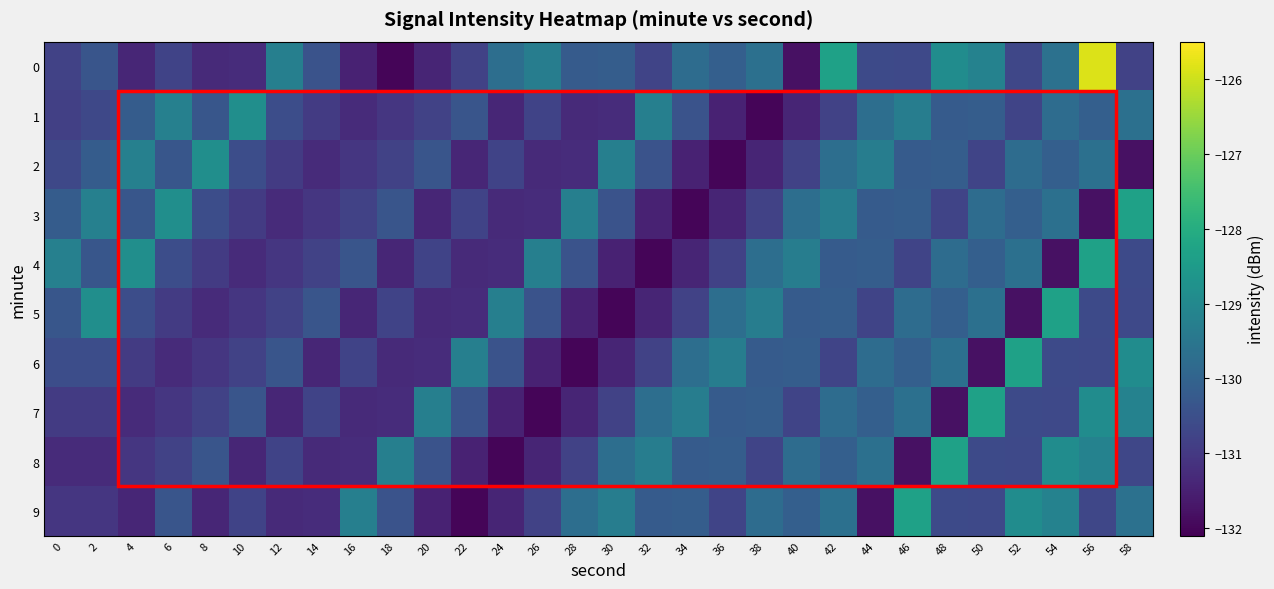

Reading left to right, list all the values displayed in this chart.

0: 0=-130.8	2=-130.3	4=-131.4	6=-130.8	8=-131.3	10=-131.3	12=-129.3	14=-130.4	16=-131.5	18=-132.0	20=-131.4	22=-130.8	24=-129.7	26=-129.3	28=-130.2	30=-130.1	32=-130.7	34=-129.8	36=-130.1	38=-129.7	40=-131.8	42=-128.3	44=-130.6	46=-130.6	48=-128.9	50=-129.2	52=-130.7	54=-129.6	56=-125.9	58=-130.8
1: 0=-130.9	2=-130.7	4=-130.2	6=-129.2	8=-130.3	10=-128.8	12=-130.5	14=-130.9	16=-131.3	18=-131.0	20=-130.8	22=-130.3	24=-131.4	26=-130.8	28=-131.3	30=-131.3	32=-129.3	34=-130.4	36=-131.5	38=-132.0	40=-131.4	42=-130.8	44=-129.7	46=-129.3	48=-130.2	50=-130.1	52=-130.7	54=-129.8	56=-130.1	58=-129.7
2: 0=-130.7	2=-130.2	4=-129.2	6=-130.3	8=-128.8	10=-130.5	12=-130.9	14=-131.3	16=-131.0	18=-130.8	20=-130.3	22=-131.4	24=-130.8	26=-131.3	28=-131.3	30=-129.3	32=-130.4	34=-131.5	36=-132.0	38=-131.4	40=-130.8	42=-129.7	44=-129.3	46=-130.2	48=-130.1	50=-130.7	52=-129.8	54=-130.1	56=-129.7	58=-131.8
3: 0=-130.2	2=-129.2	4=-130.3	6=-128.8	8=-130.5	10=-130.9	12=-131.3	14=-131.0	16=-130.8	18=-130.3	20=-131.4	22=-130.8	24=-131.3	26=-131.3	28=-129.3	30=-130.4	32=-131.5	34=-132.0	36=-131.4	38=-130.8	40=-129.7	42=-129.3	44=-130.2	46=-130.1	48=-130.7	50=-129.8	52=-130.1	54=-129.7	56=-131.8	58=-128.3
4: 0=-129.2	2=-130.3	4=-128.8	6=-130.5	8=-130.9	10=-131.3	12=-131.0	14=-130.8	16=-130.3	18=-131.4	20=-130.8	22=-131.3	24=-131.3	26=-129.3	28=-130.4	30=-131.5	32=-132.0	34=-131.4	36=-130.8	38=-129.7	40=-129.3	42=-130.2	44=-130.1	46=-130.7	48=-129.8	50=-130.1	52=-129.7	54=-131.8	56=-128.3	58=-130.6
5: 0=-130.3	2=-128.8	4=-130.5	6=-130.9	8=-131.3	10=-131.0	12=-130.8	14=-130.3	16=-131.4	18=-130.8	20=-131.3	22=-131.3	24=-129.3	26=-130.4	28=-131.5	30=-132.0	32=-131.4	34=-130.8	36=-129.7	38=-129.3	40=-130.2	42=-130.1	44=-130.7	46=-129.8	48=-130.1	50=-129.7	52=-131.8	54=-128.3	56=-130.6	58=-130.6
6: 0=-130.5	2=-130.5	4=-130.9	6=-131.3	8=-131.0	10=-130.8	12=-130.3	14=-131.4	16=-130.8	18=-131.3	20=-131.3	22=-129.3	24=-130.4	26=-131.5	28=-132.0	30=-131.4	32=-130.8	34=-129.7	36=-129.3	38=-130.2	40=-130.1	42=-130.7	44=-129.8	46=-130.1	48=-129.7	50=-131.8	52=-128.3	54=-130.6	56=-130.6	58=-128.9
7: 0=-130.9	2=-130.9	4=-131.3	6=-131.0	8=-130.8	10=-130.3	12=-131.4	14=-130.8	16=-131.3	18=-131.3	20=-129.3	22=-130.4	24=-131.5	26=-132.0	28=-131.4	30=-130.8	32=-129.7	34=-129.3	36=-130.2	38=-130.1	40=-130.7	42=-129.8	44=-130.1	46=-129.7	48=-131.8	50=-128.3	52=-130.6	54=-130.6	56=-128.9	58=-129.2
8: 0=-131.3	2=-131.3	4=-131.0	6=-130.8	8=-130.3	10=-131.4	12=-130.8	14=-131.3	16=-131.3	18=-129.3	20=-130.4	22=-131.5	24=-132.0	26=-131.4	28=-130.8	30=-129.7	32=-129.3	34=-130.2	36=-130.1	38=-130.7	40=-129.8	42=-130.1	44=-129.7	46=-131.8	48=-128.3	50=-130.6	52=-130.6	54=-128.9	56=-129.2	58=-130.7
9: 0=-131.0	2=-131.0	4=-131.4	6=-130.3	8=-131.4	10=-130.8	12=-131.3	14=-131.3	16=-129.3	18=-130.4	20=-131.5	22=-132.0	24=-131.4	26=-130.8	28=-129.7	30=-129.3	32=-130.2	34=-130.1	36=-130.7	38=-129.8	40=-130.1	42=-129.7	44=-131.8	46=-128.3	48=-130.6	50=-130.6	52=-128.9	54=-129.2	56=-130.7	58=-129.6